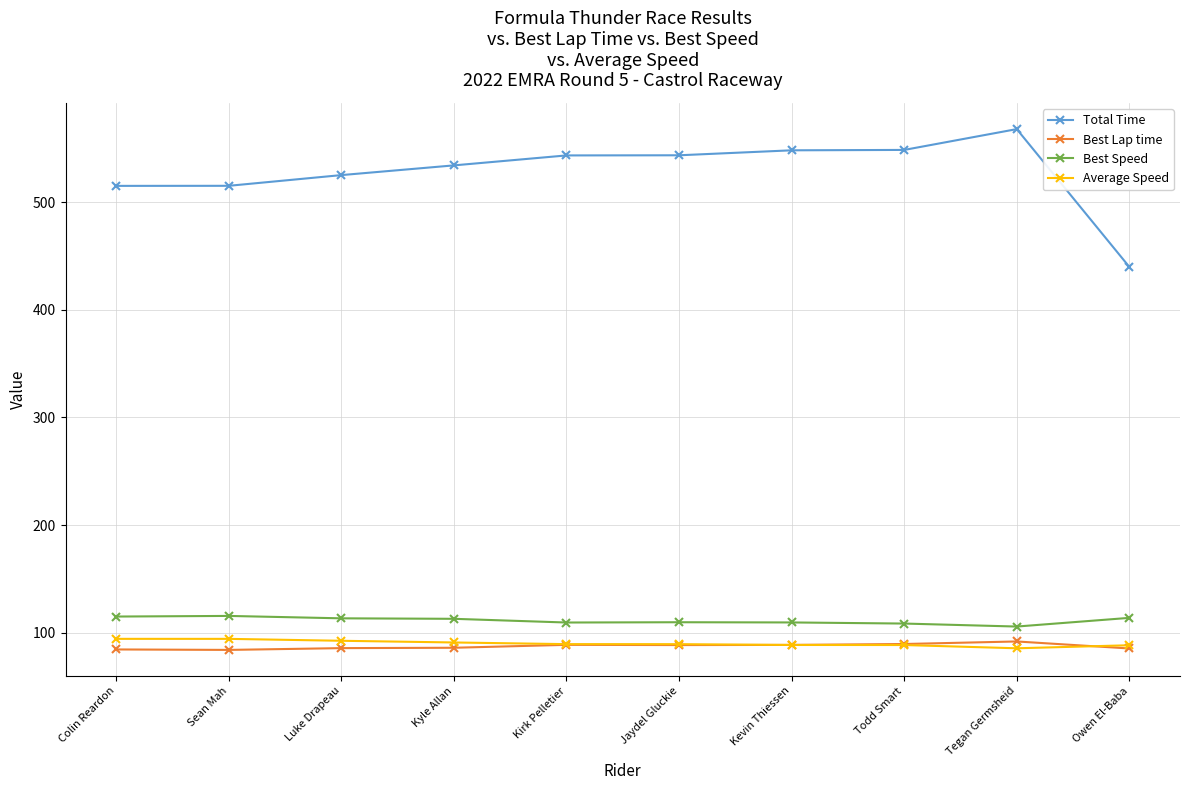

What position from the left is Tegan Germsheid?

9